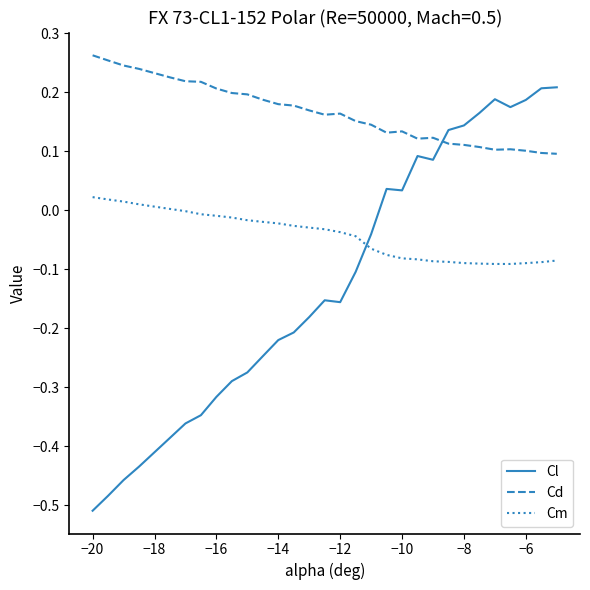

True or false: Cd and Cm cross at least once.

False